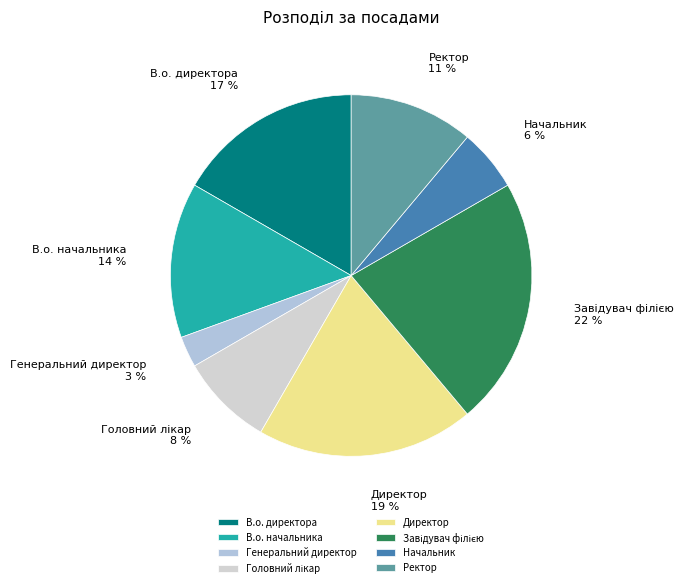

Is it true that Директор is 31% of the pie?

False